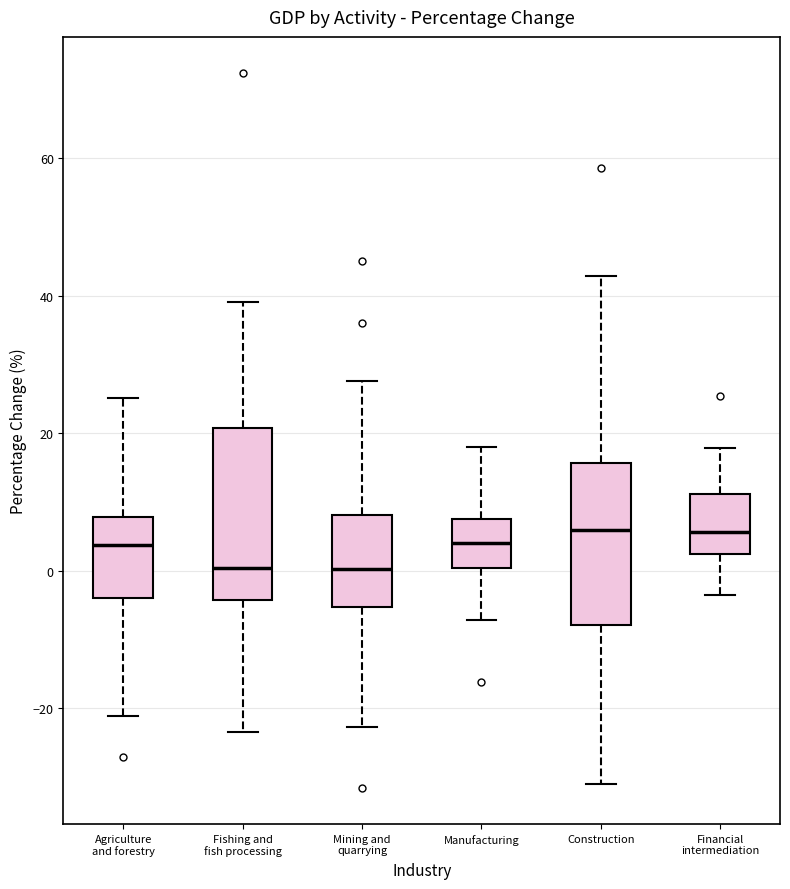

Reading left to right, read every box against the y-axis: the position of its median line, the range the box covers, and the ends of its whiskers. The values are not printed on the chart, so give them approximately, as read against the axis.

Agriculture and forestry: median 4, box -4 to 8, whiskers -22 to 26
Fishing and fish processing: median 0, box -4 to 20, whiskers -24 to 40
Mining and quarrying: median 0, box -6 to 8, whiskers -22 to 28
Manufacturing: median 4, box 0 to 8, whiskers -8 to 18
Construction: median 6, box -8 to 16, whiskers -32 to 42
Financial intermediation: median 6, box 2 to 12, whiskers -4 to 18